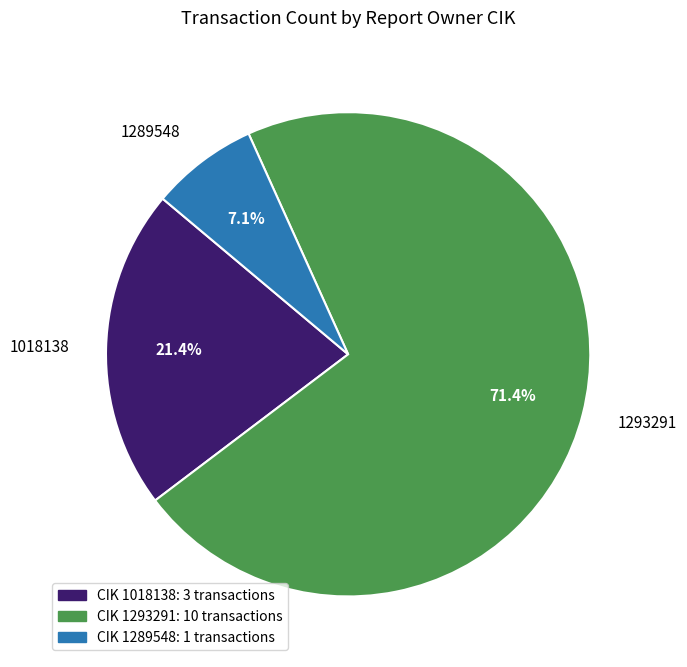

To the nearest percent, what portion does 1018138 represent?

21%